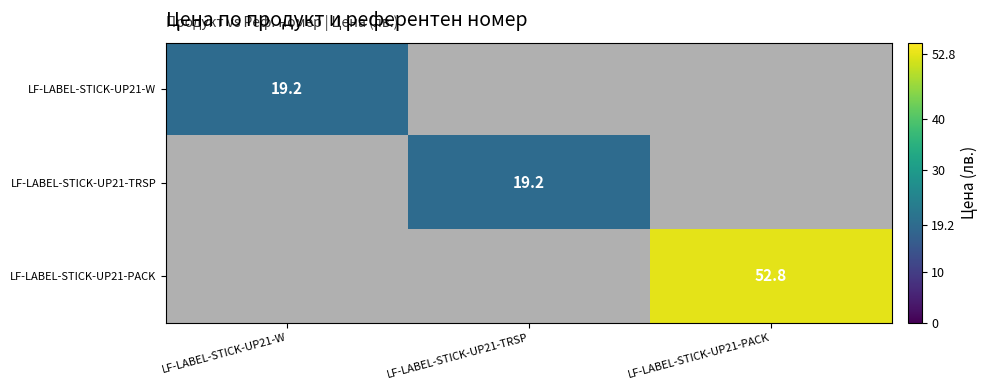

The value of LF-LABEL-STICK-UP21-TRSP at LF-LABEL-STICK-UP21-TRSP is 10.3. True or false?

False